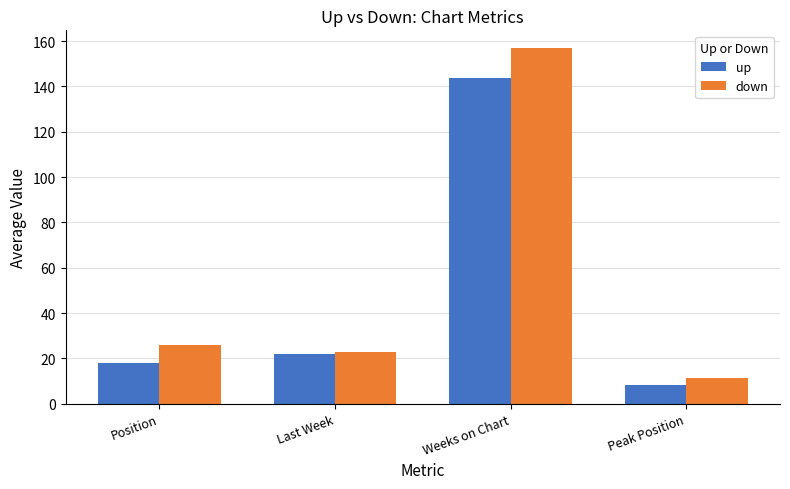

How many data points in up are less than 21?

2